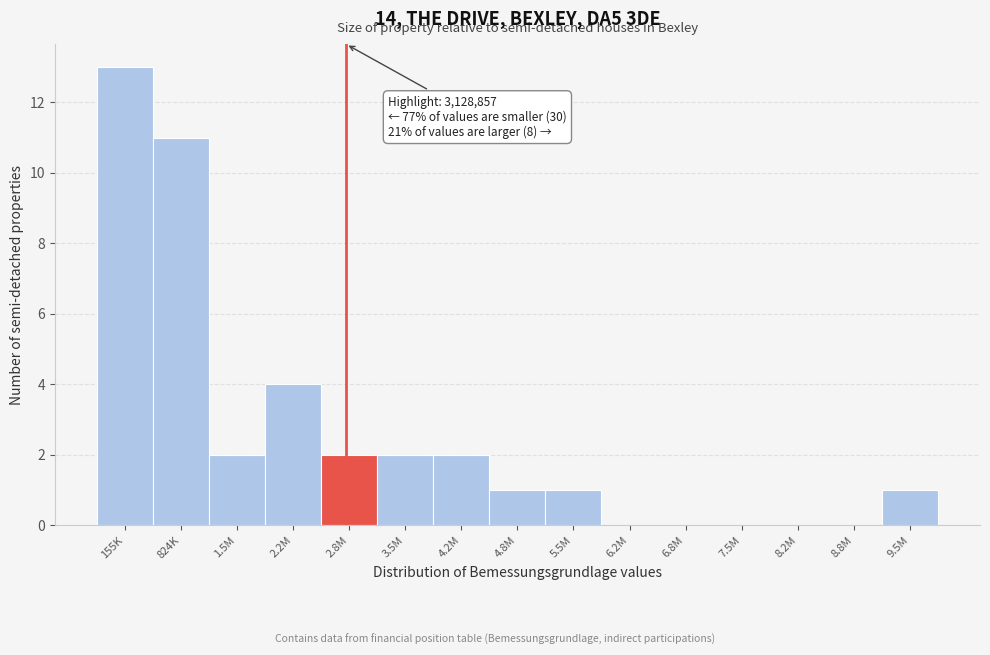

Reading left to right, transcribe all the data shown in this chart.

155K=13	824K=11	1.5M=2	2.2M=4	2.8M=2	3.5M=2	4.2M=2	4.8M=1	5.5M=1	6.2M=0	6.8M=0	7.5M=0	8.2M=0	8.8M=0	9.5M=1